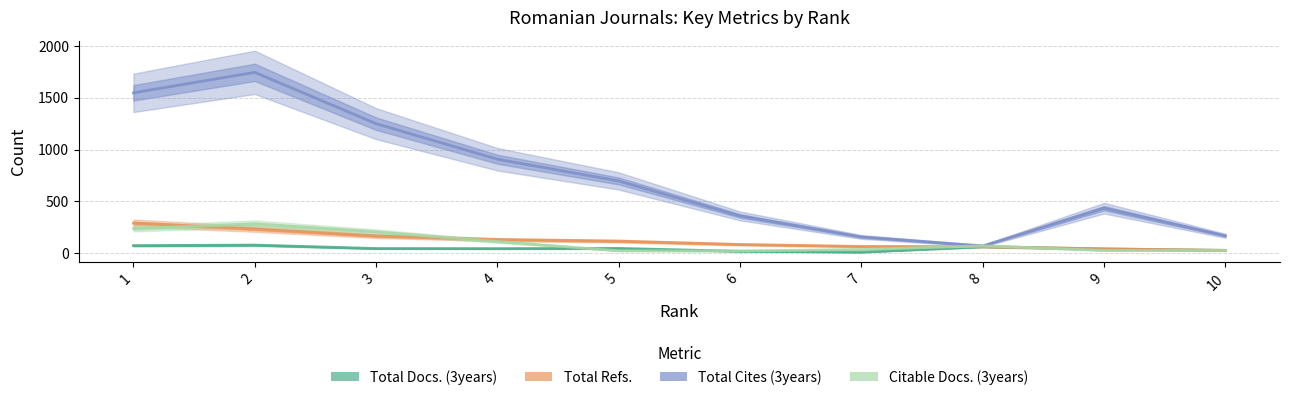

Which series has the largest range (max minus min)?

Total Cites (3years)